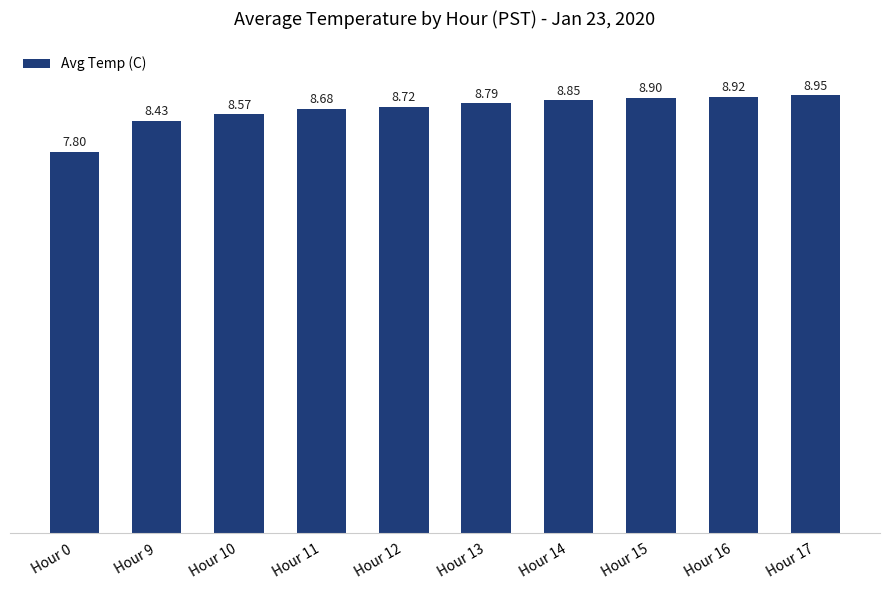

At which label does the data first exceed 8?

Hour 9